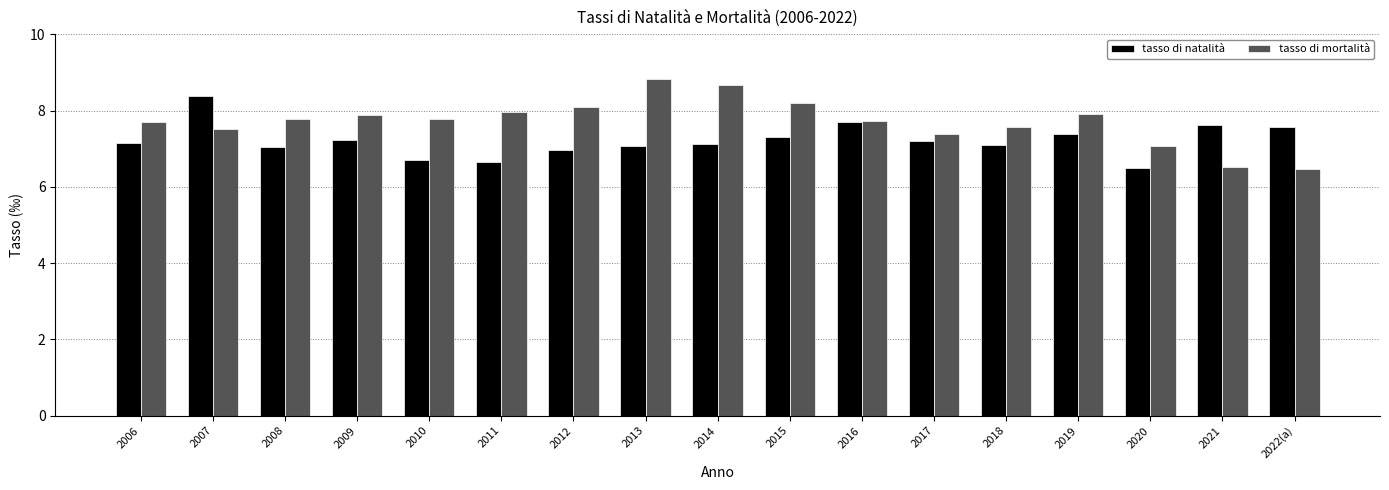

At which label is tasso di mortalità closest to 7?

2020